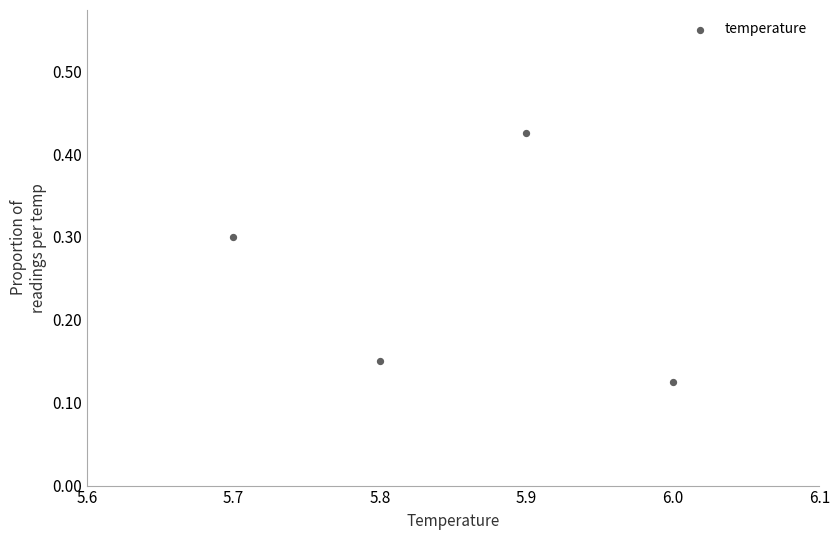

What is the range of X values (max minus min)?

0.3